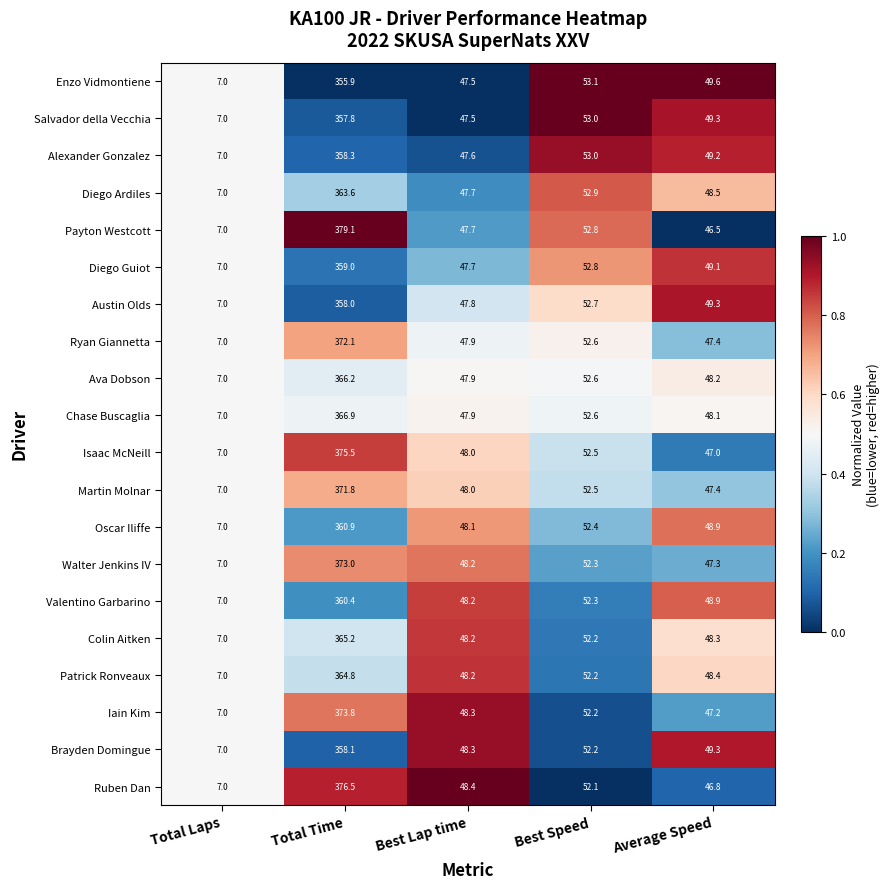

What is the approximate value of Austin Olds at Total Laps?

7.0